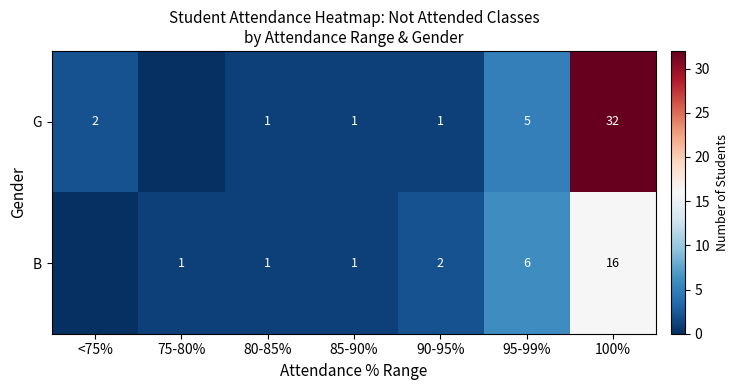

What is the sum of the B values at 80-85% and 100%?

17